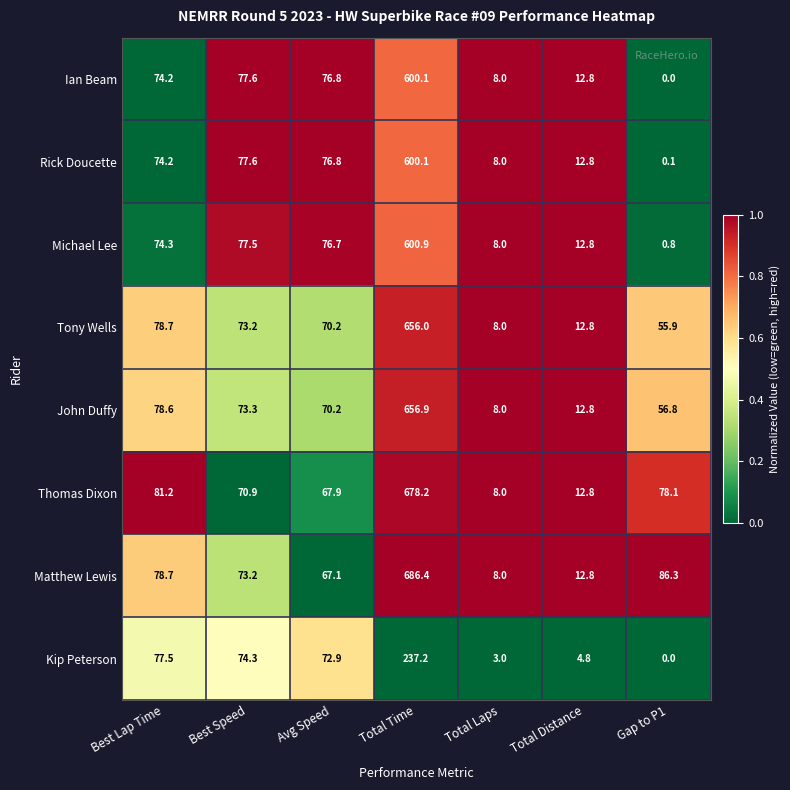

The John Duffy series shows 8.0 at Total Laps. True or false?

True